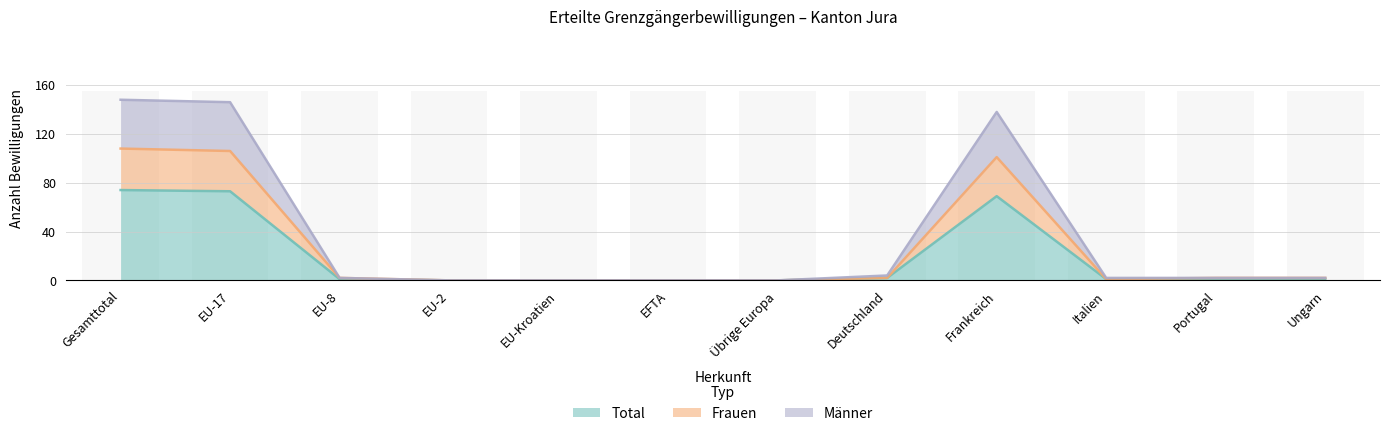

What is the sum of the Total values at Portugal and EU-Kroatien?

1